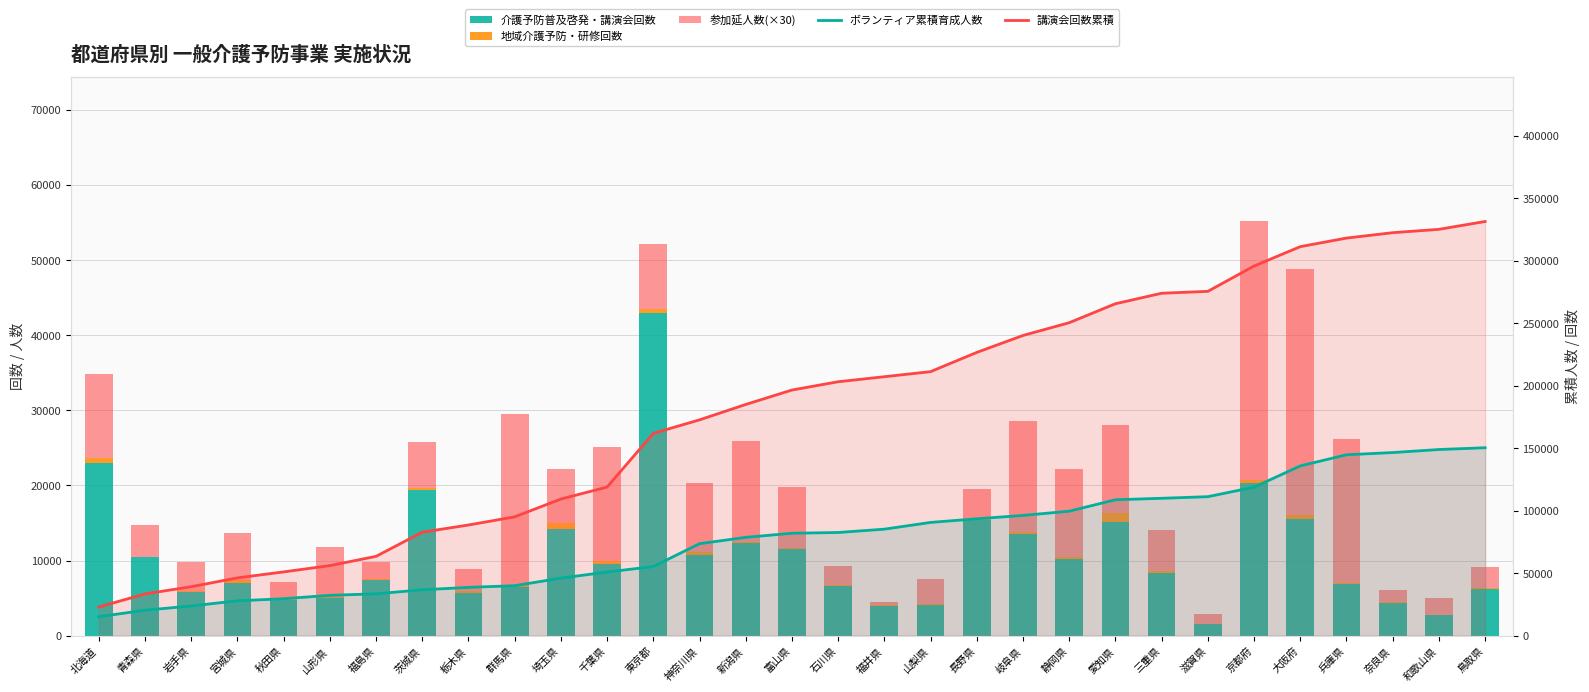

Which series changed the most between 大阪府 and 兵庫県?

参加延人数(×30)